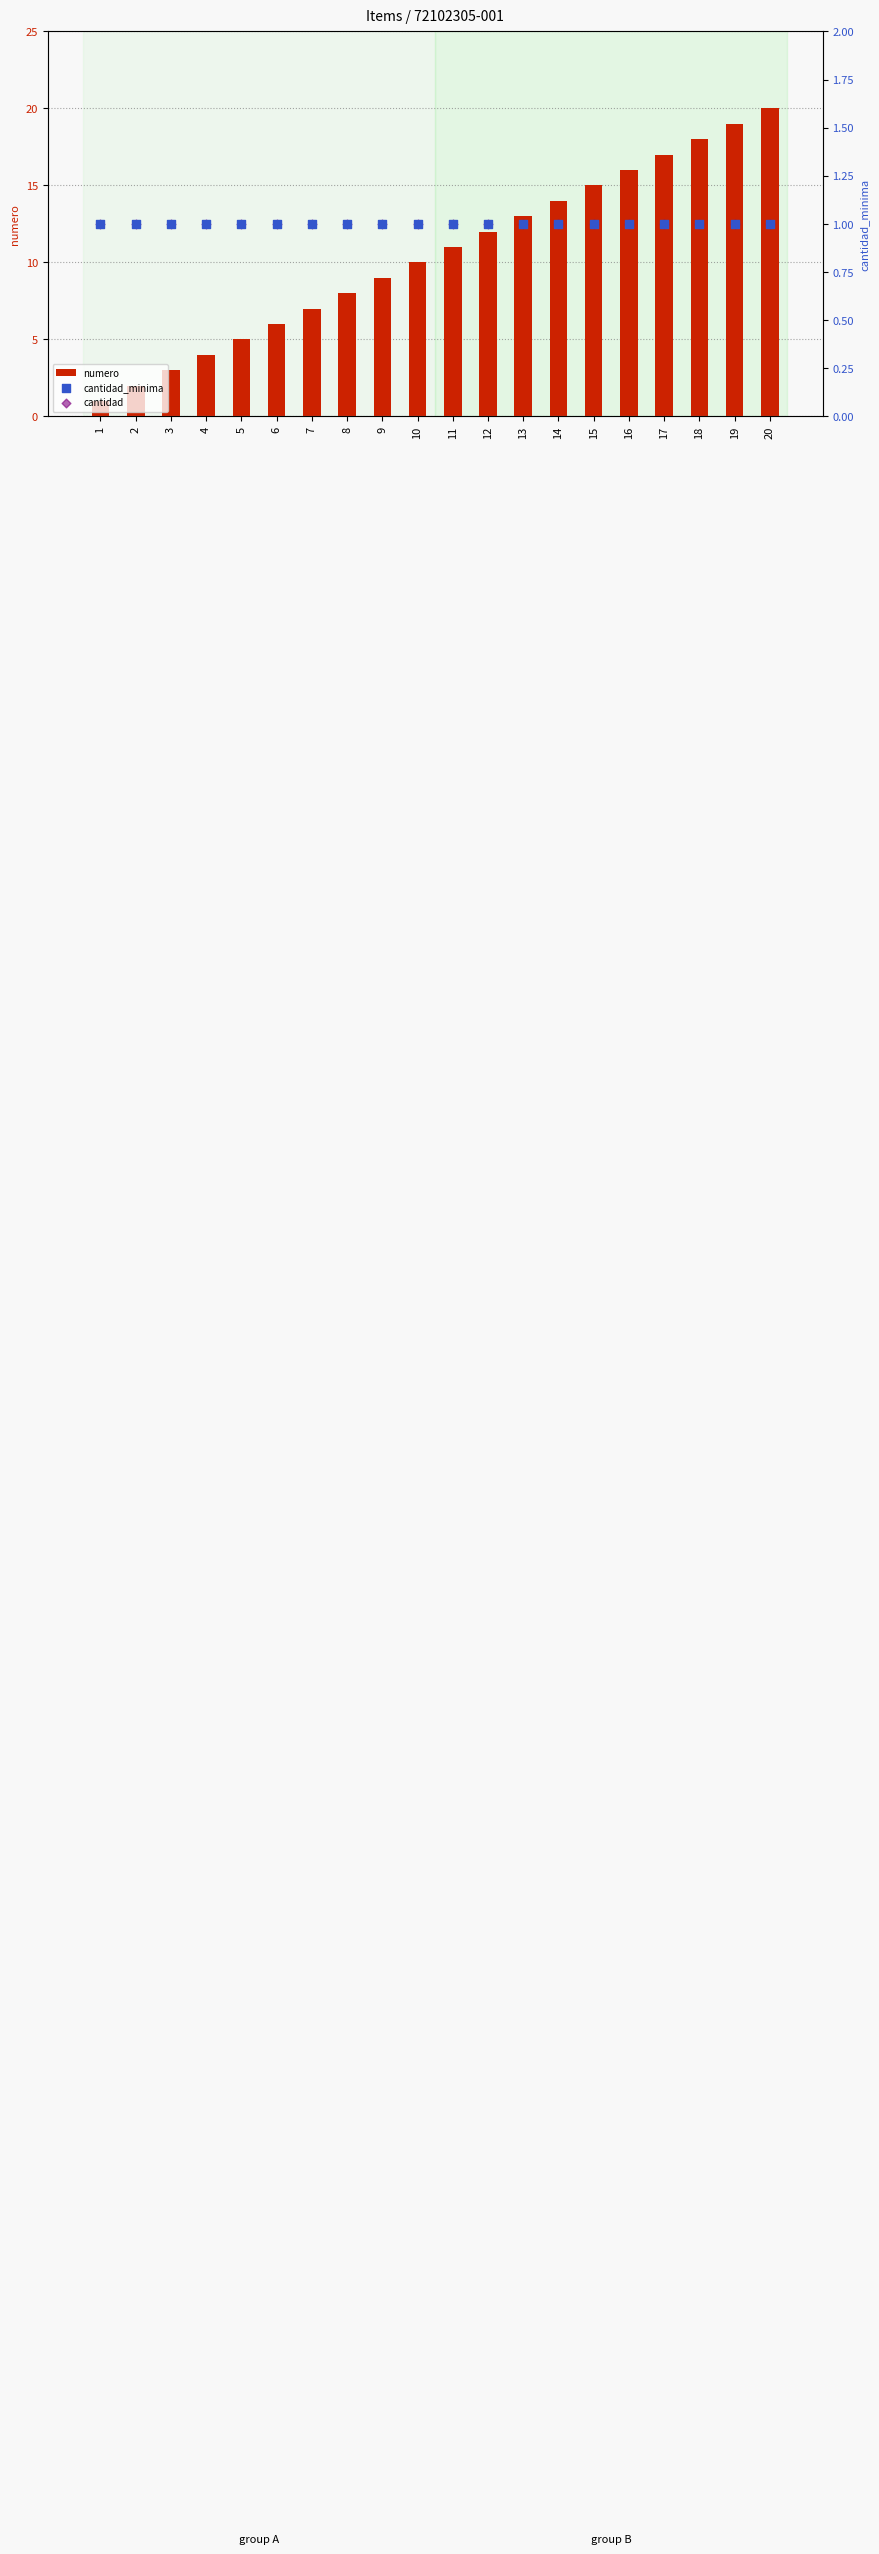

At how many categories does at least one series exceed 4?

16